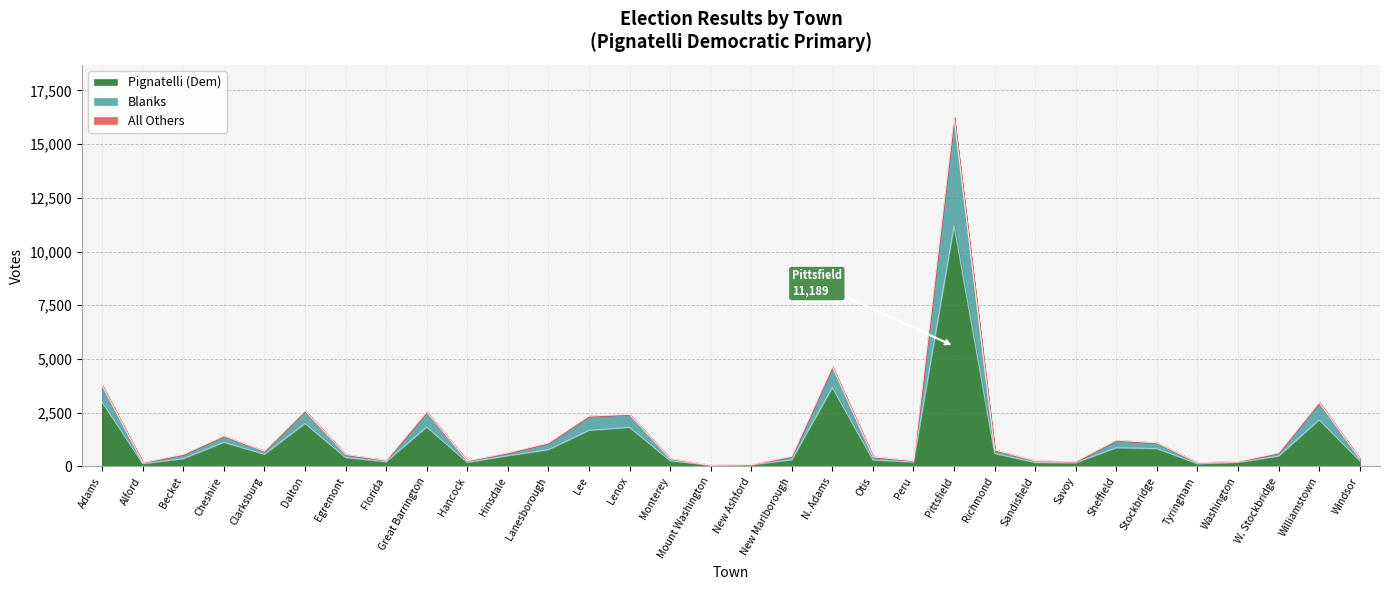

True or false: Pignatelli (Dem) has a value of 76 at Mount Washington.

False